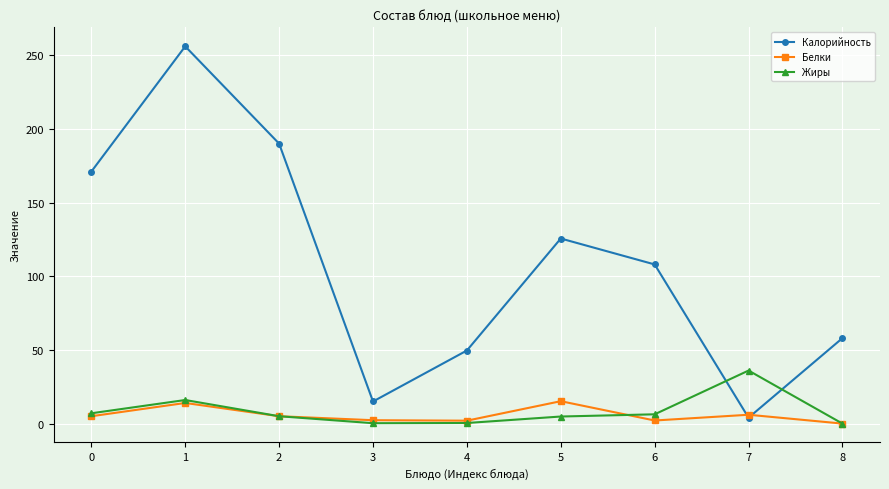

At which label is Калорийность closest to 130?

5